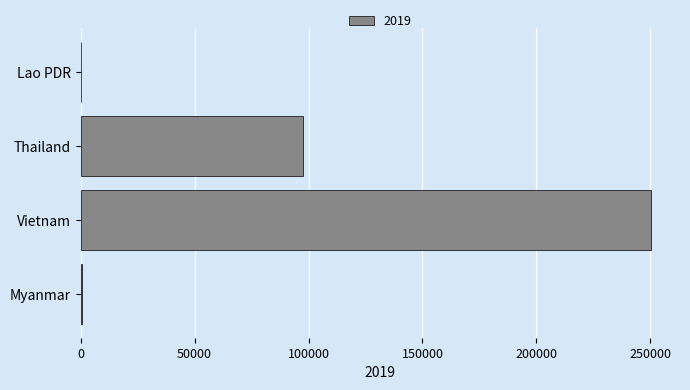

What is the greatest value displayed?

250511